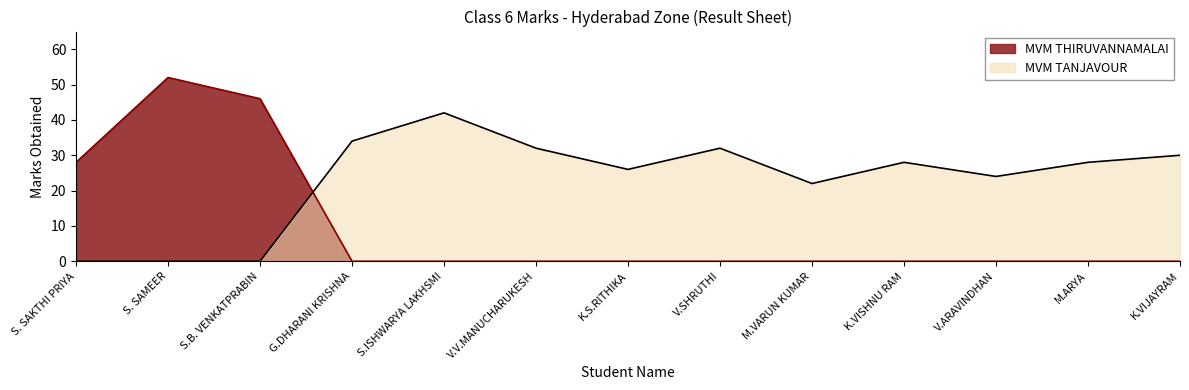

How many lines are shown in the chart?

2